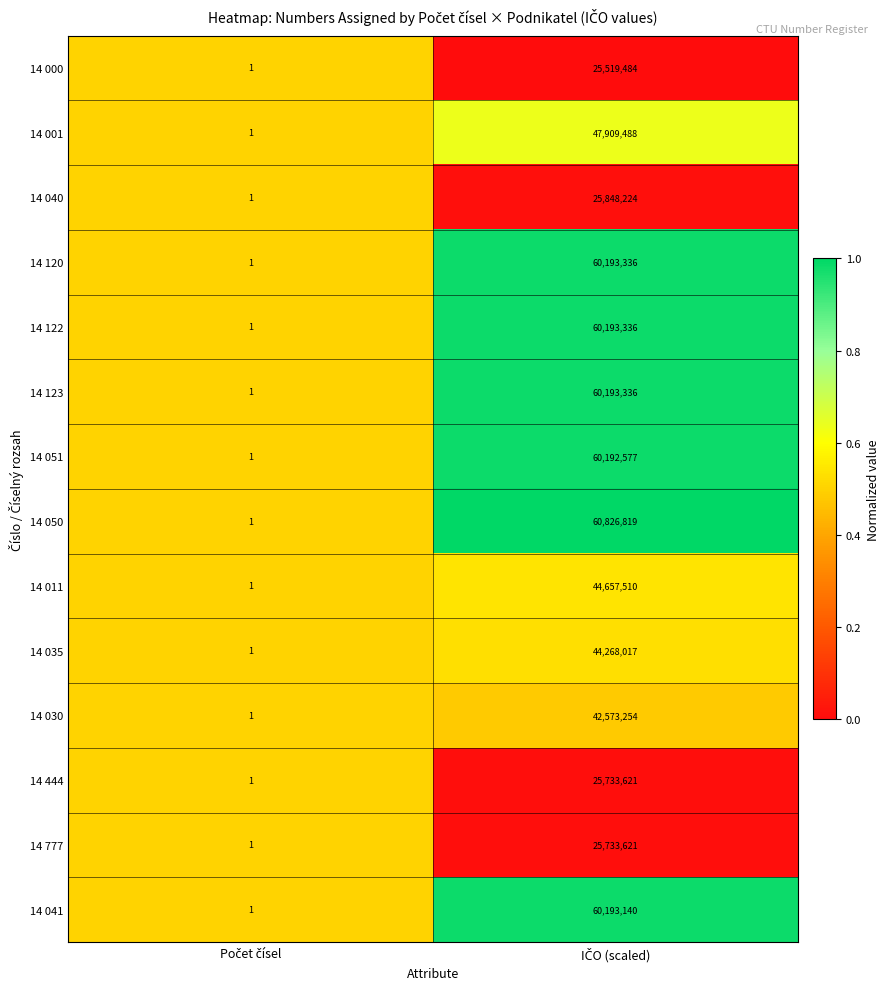

What is the sum of all 14 777 values?

25733622